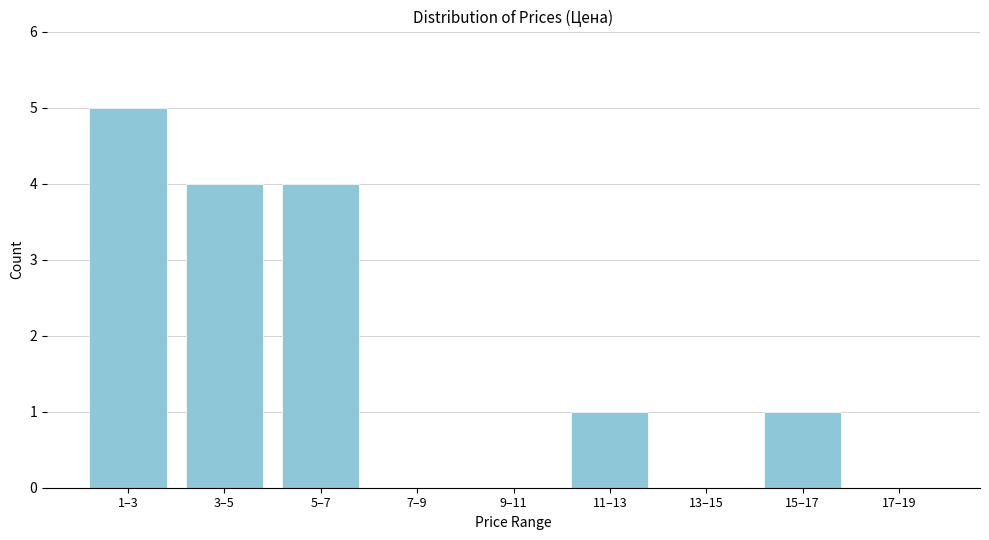

Reading left to right, what are all the values shown in this chart?

1–3=5	3–5=4	5–7=4	7–9=0	9–11=0	11–13=1	13–15=0	15–17=1	17–19=0